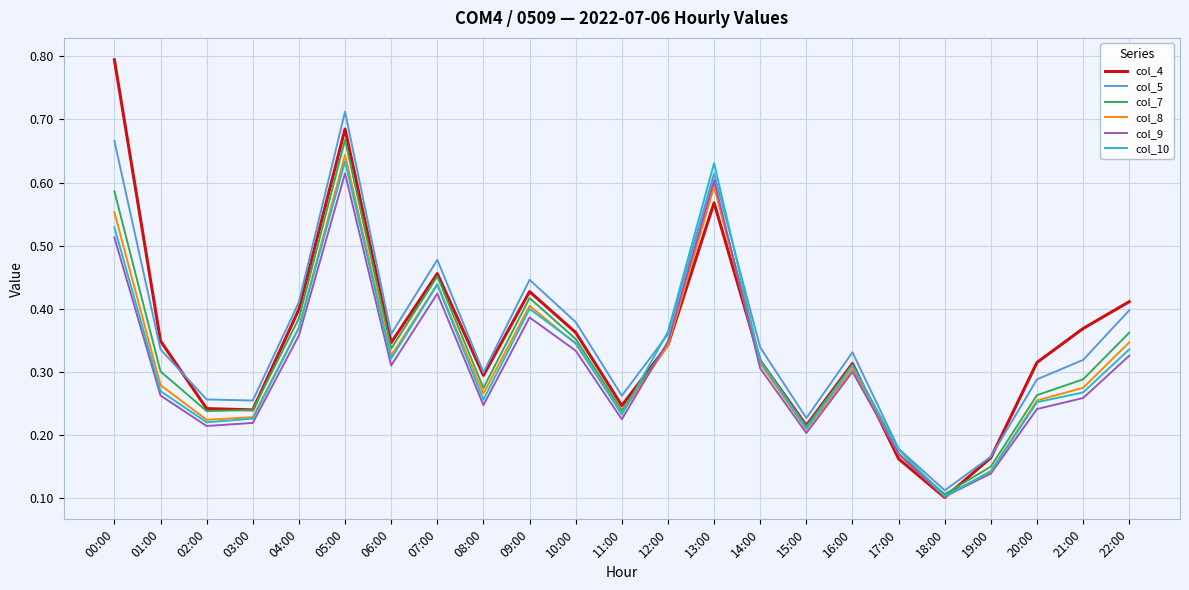

Is this an area chart (filled region under the line)?

No